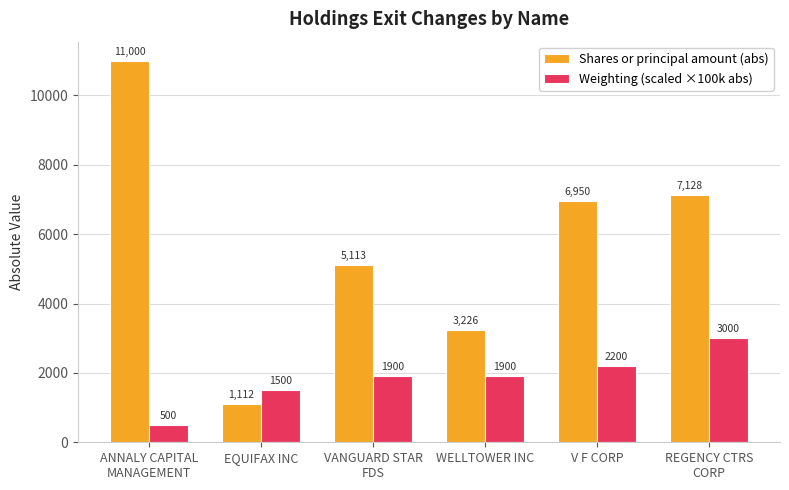

What is the difference between the maximum and minimum values in the Weighting (scaled ×100k abs) series?

2500